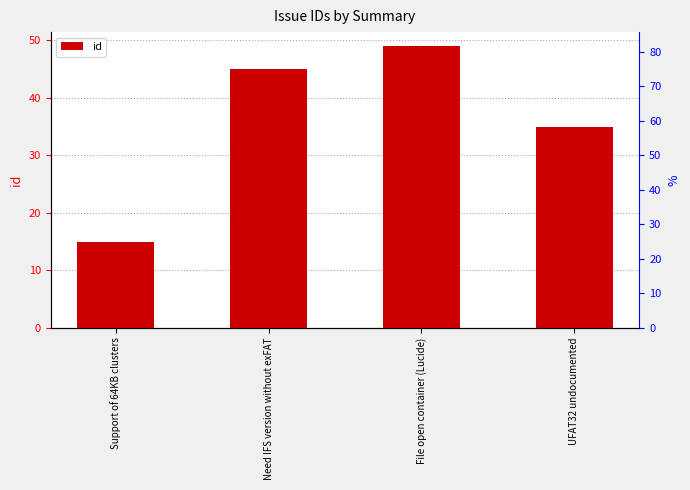

What is the ratio of the value at Need IFS version without exFAT to the value at UFAT32 undocumented?

1.3